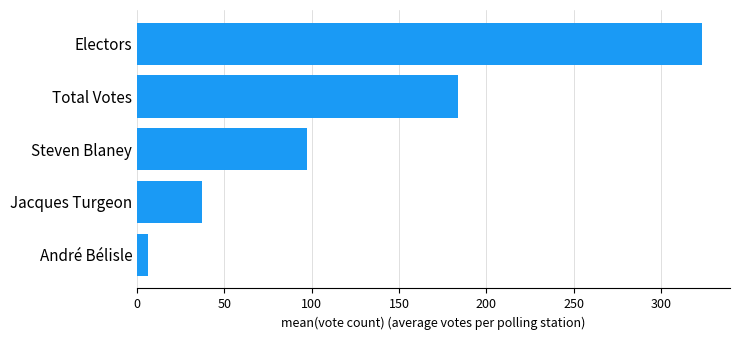

At which label is the value closest to 164?

Total Votes